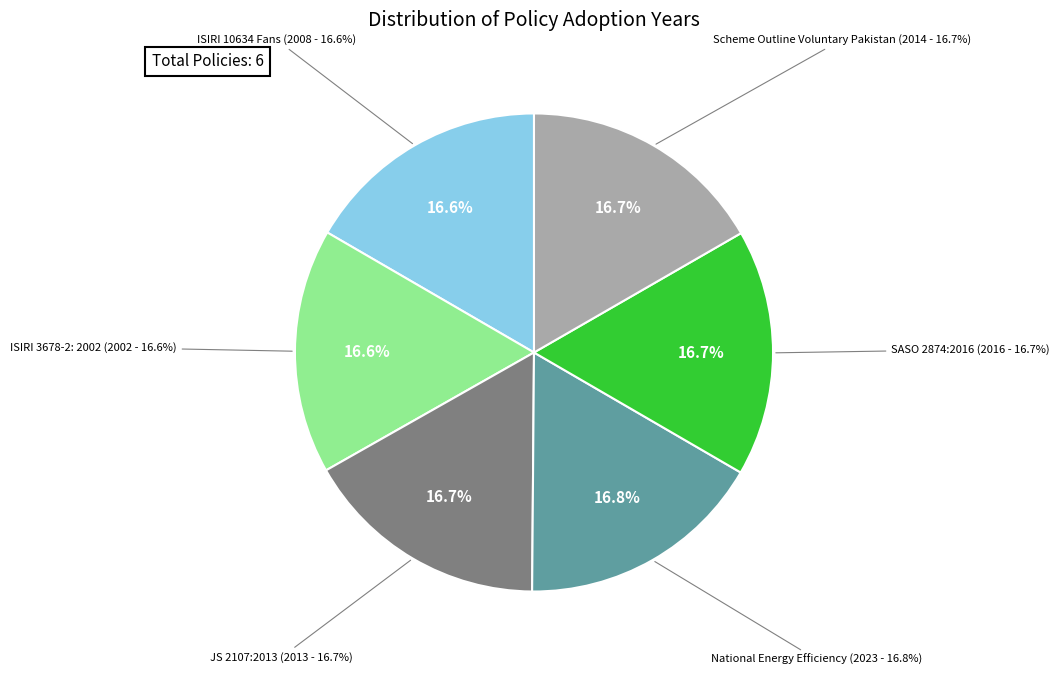

Which slice is the largest?

National Energy Efficiency